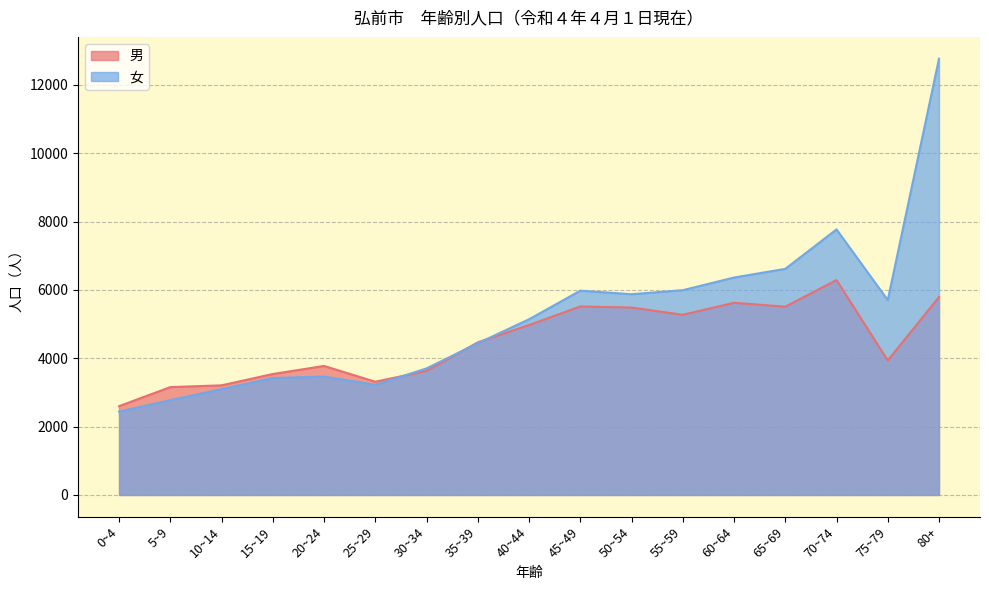

Where do 女 and 男 first cross each other?

25~29 and 30~34